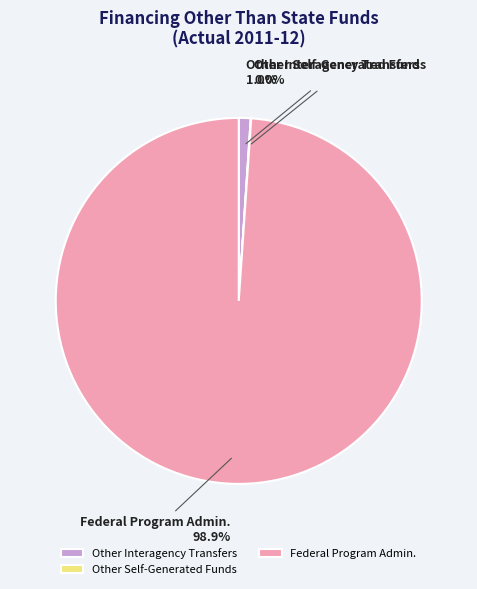

Is there any slice that represents more than half of the pie?

Yes